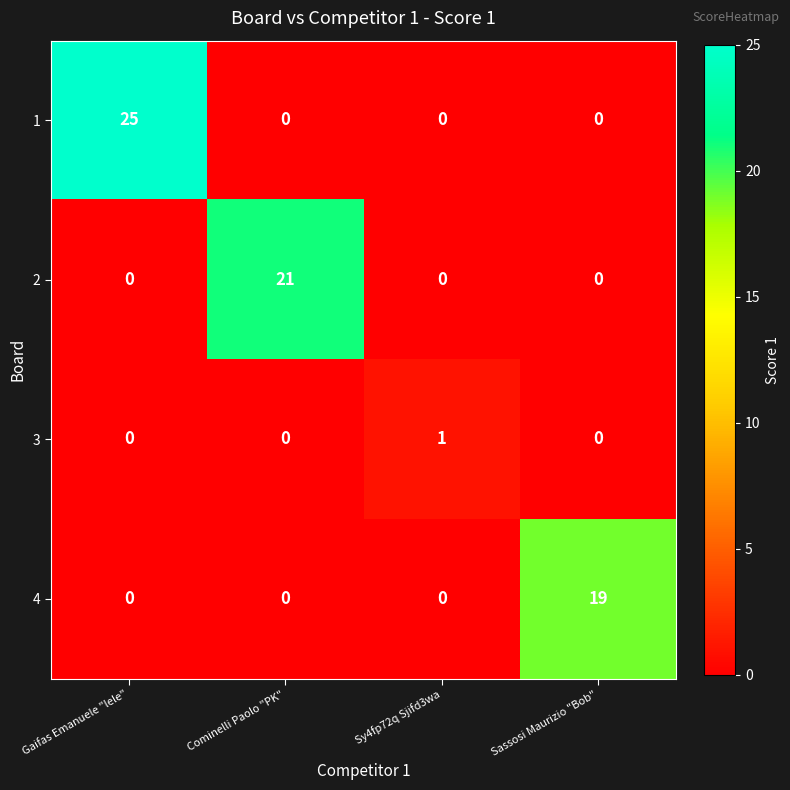

True or false: 2 has a value of 0 at Sy4fp72q Sjifd3wa.

True